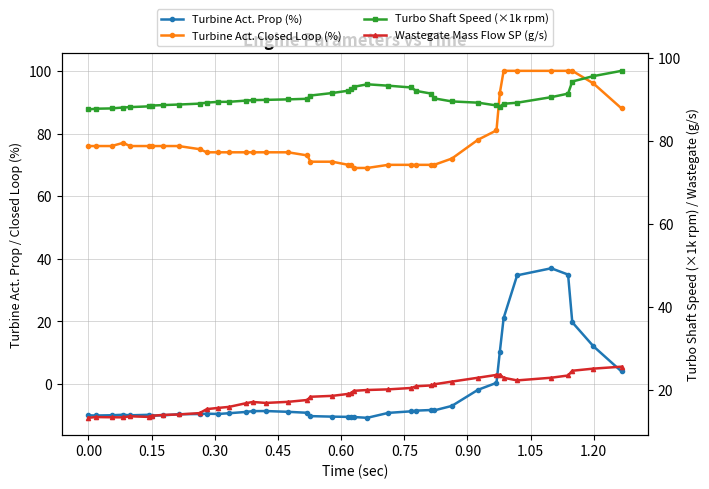

What is the difference between the maximum and minimum values in the Turbine Act. Closed Loop (%) series?

31.0